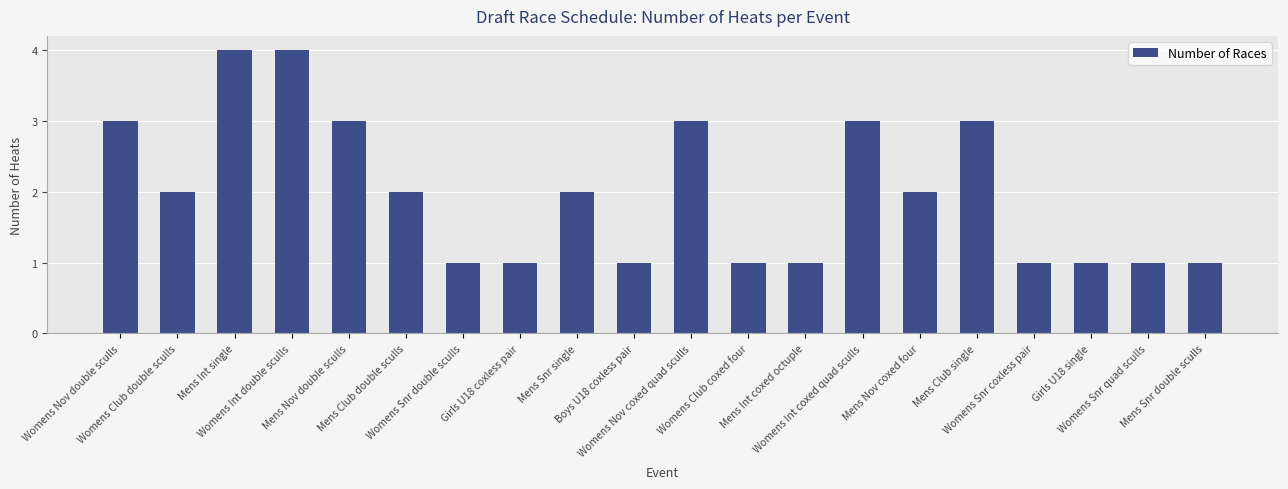

What is the average value?

2